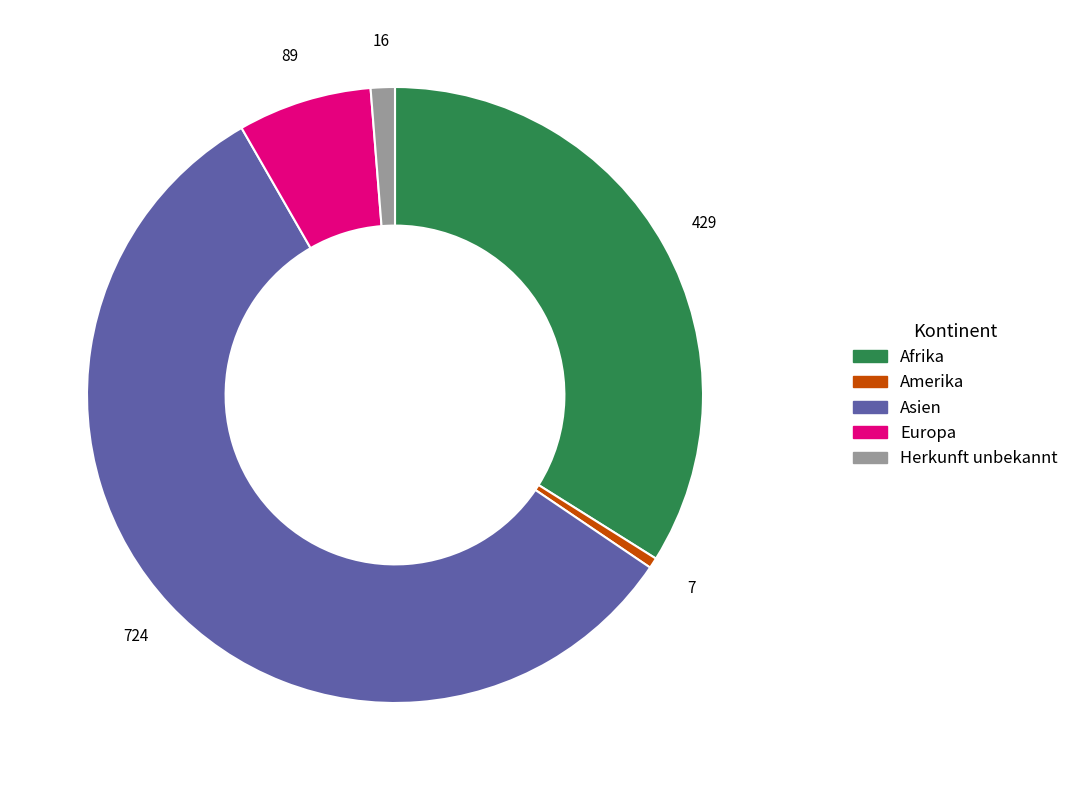

What is the largest slice in the pie chart?

Asien